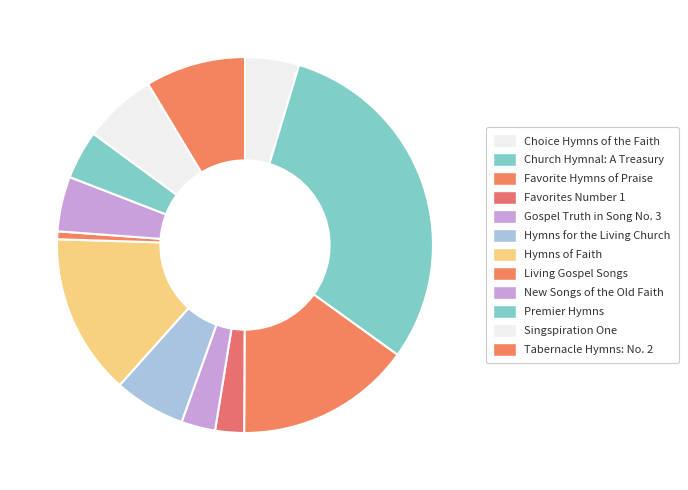

To the nearest percent, what is the combined percentage of New Songs of the Old Faith and Gospel Truth in Song No. 3?

8%